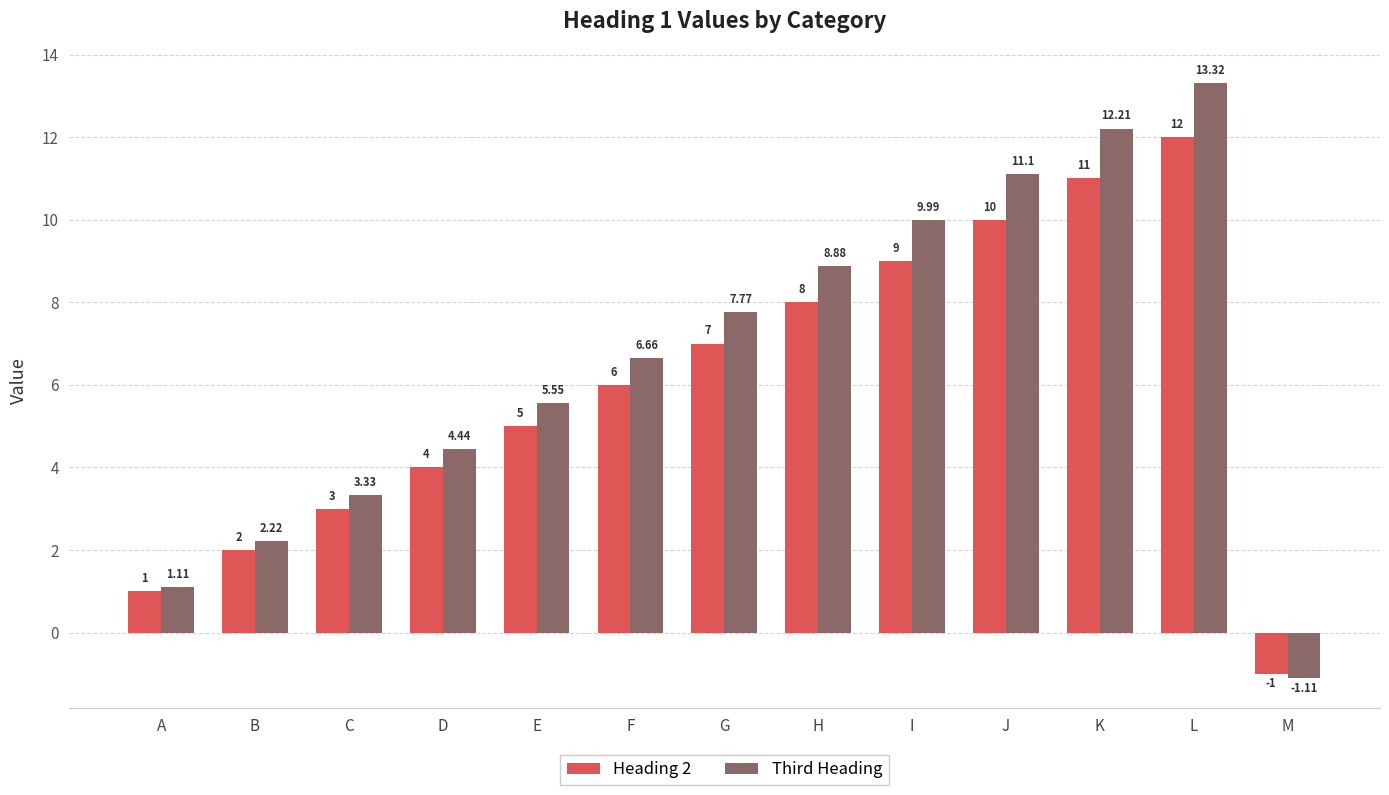

Which series has the widest spread of values?

Third Heading